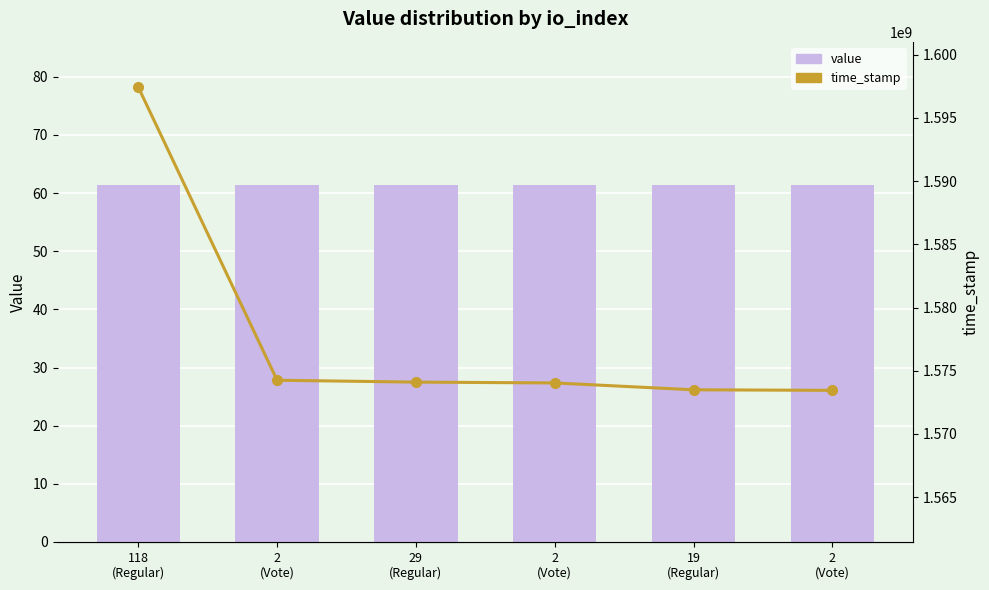

At 2
(Vote), list the series in order from largest to smallest.

time_stamp, value